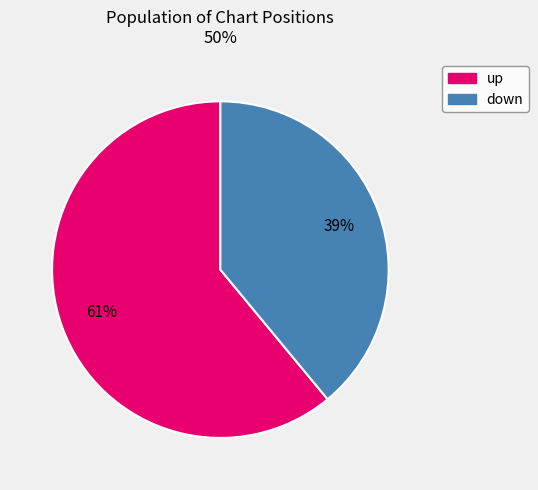

True or false: up accounts for 61% of the total.

True